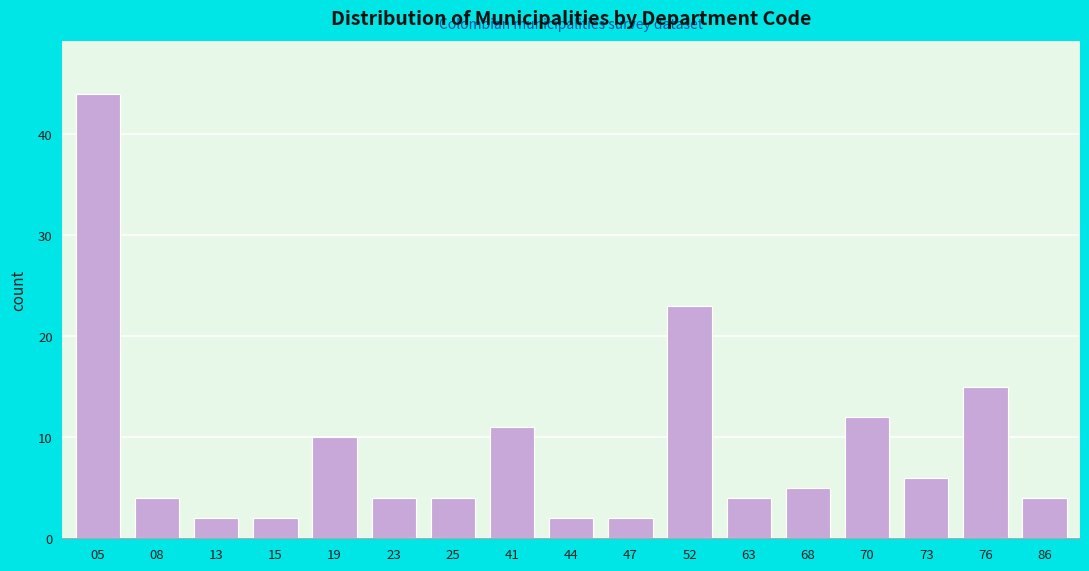

Reading left to right, extract all data points from this chart.

05=44	08=4	13=2	15=2	19=10	23=4	25=4	41=11	44=2	47=2	52=23	63=4	68=5	70=12	73=6	76=15	86=4